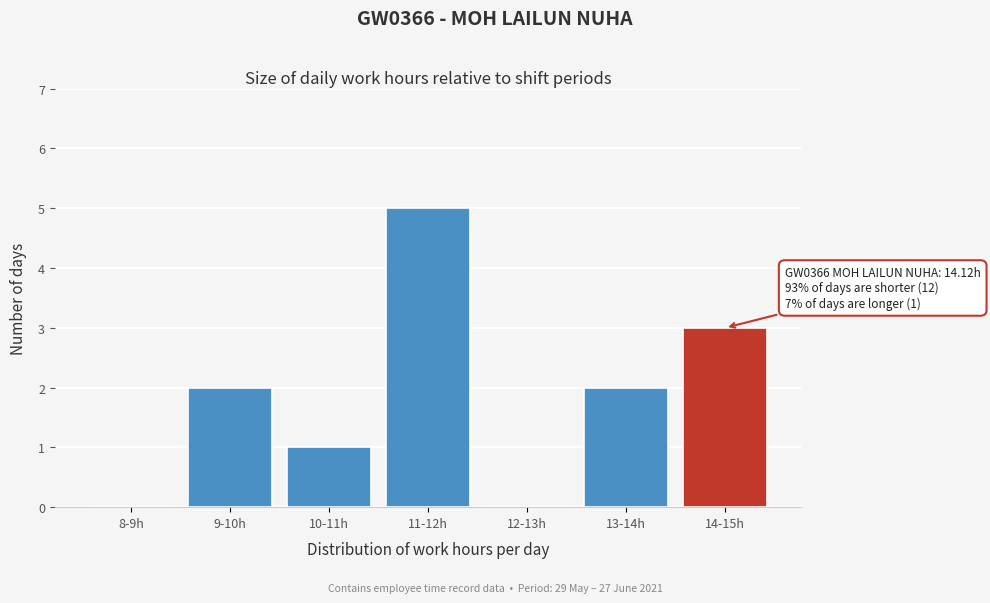

Reading left to right, extract all data points from this chart.

8-9h=0	9-10h=2	10-11h=1	11-12h=5	12-13h=0	13-14h=2	14-15h=3